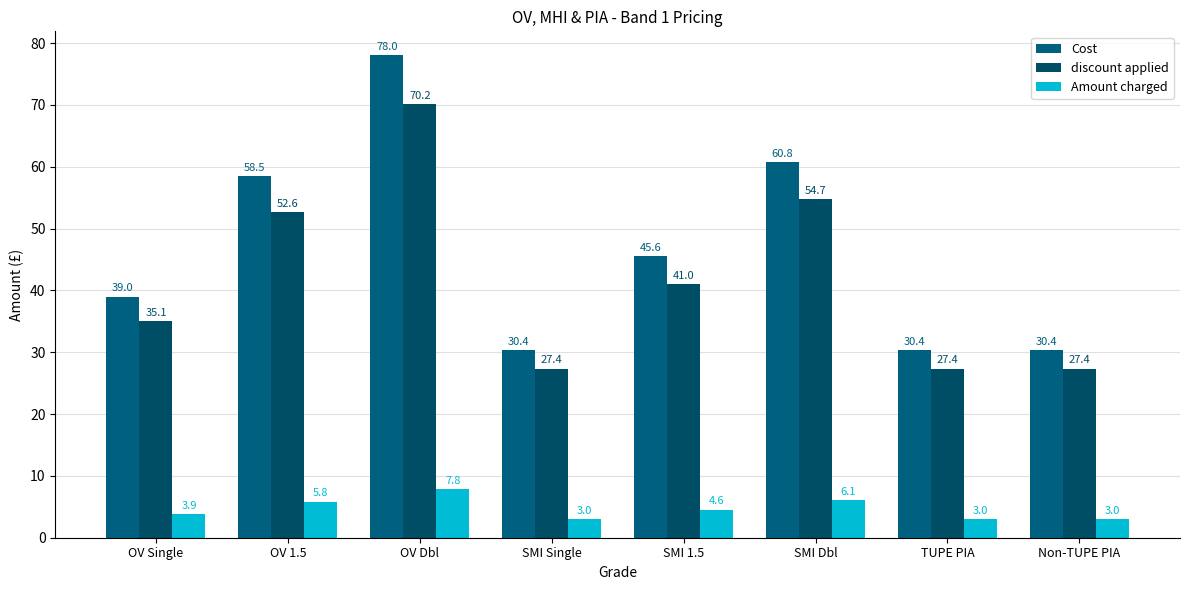

Is it true that Amount charged equals 9.7 at SMI Dbl?

False